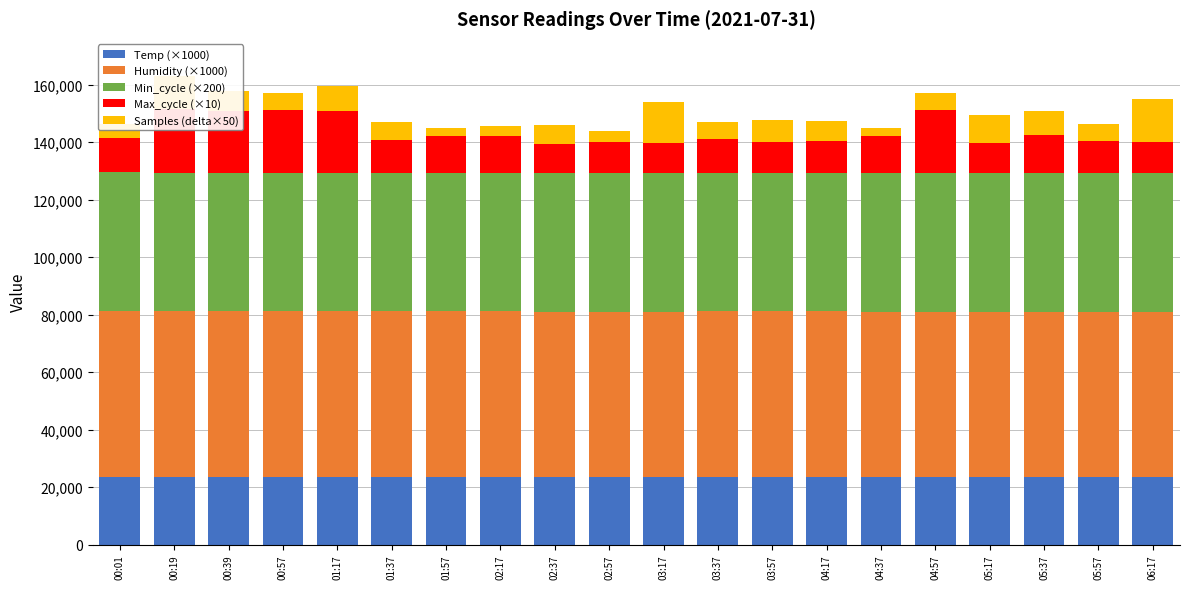

Between 03:37 and 04:17, which series saw the biggest shift?

Samples (delta×50)